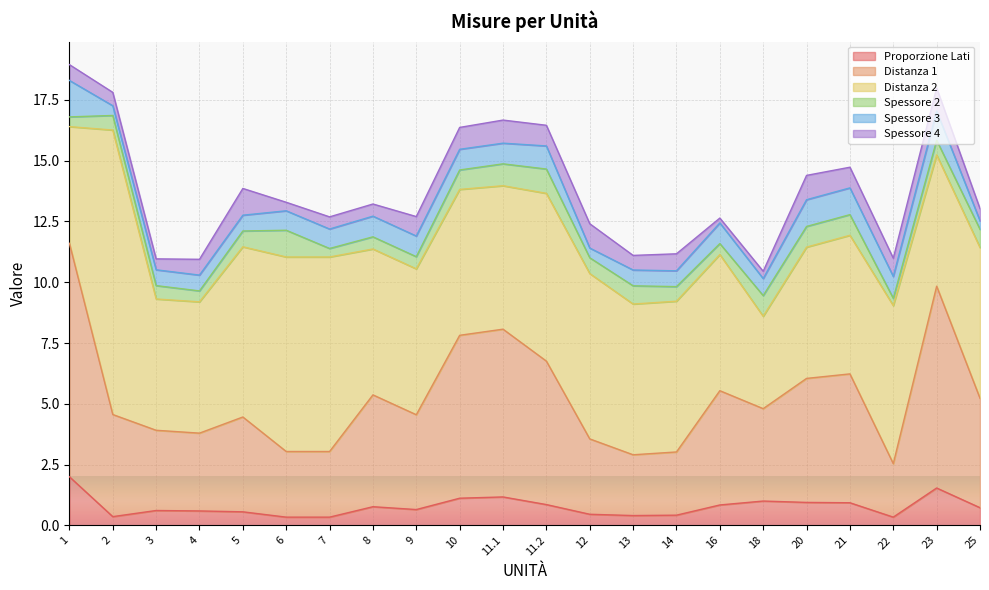

At how many categories does at least one series exceed 5?

21